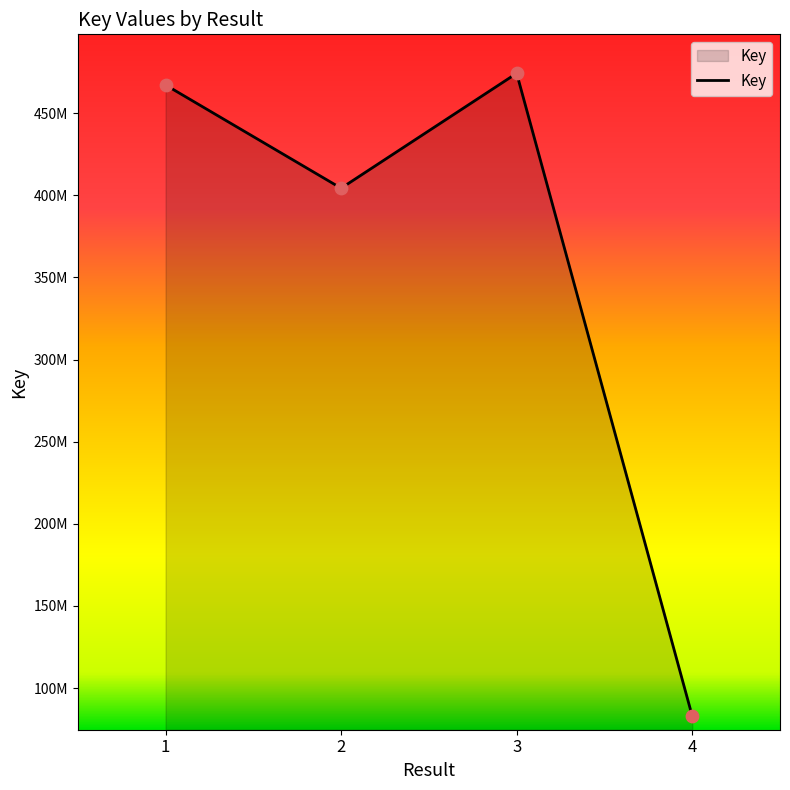

Between 2 and 3, which is larger?

3